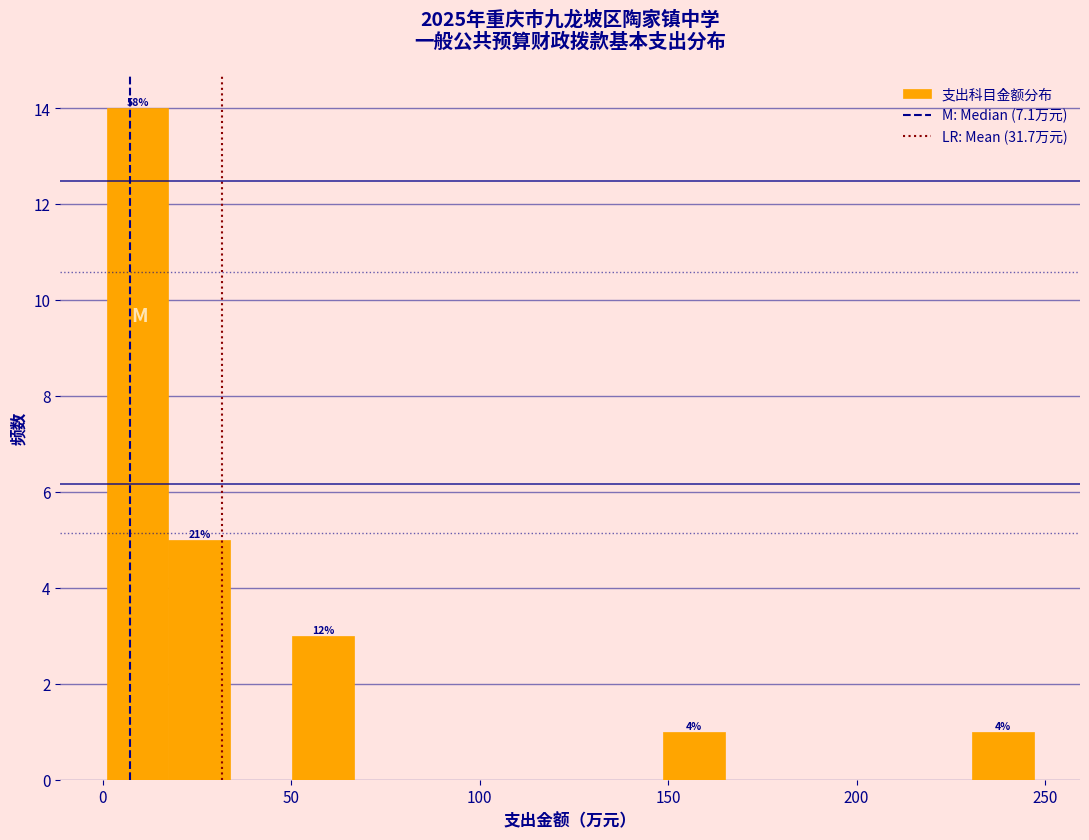

Around what value on the x-axis is the tallest bar? Give the approximate position of its centre, as read against the axis.

10